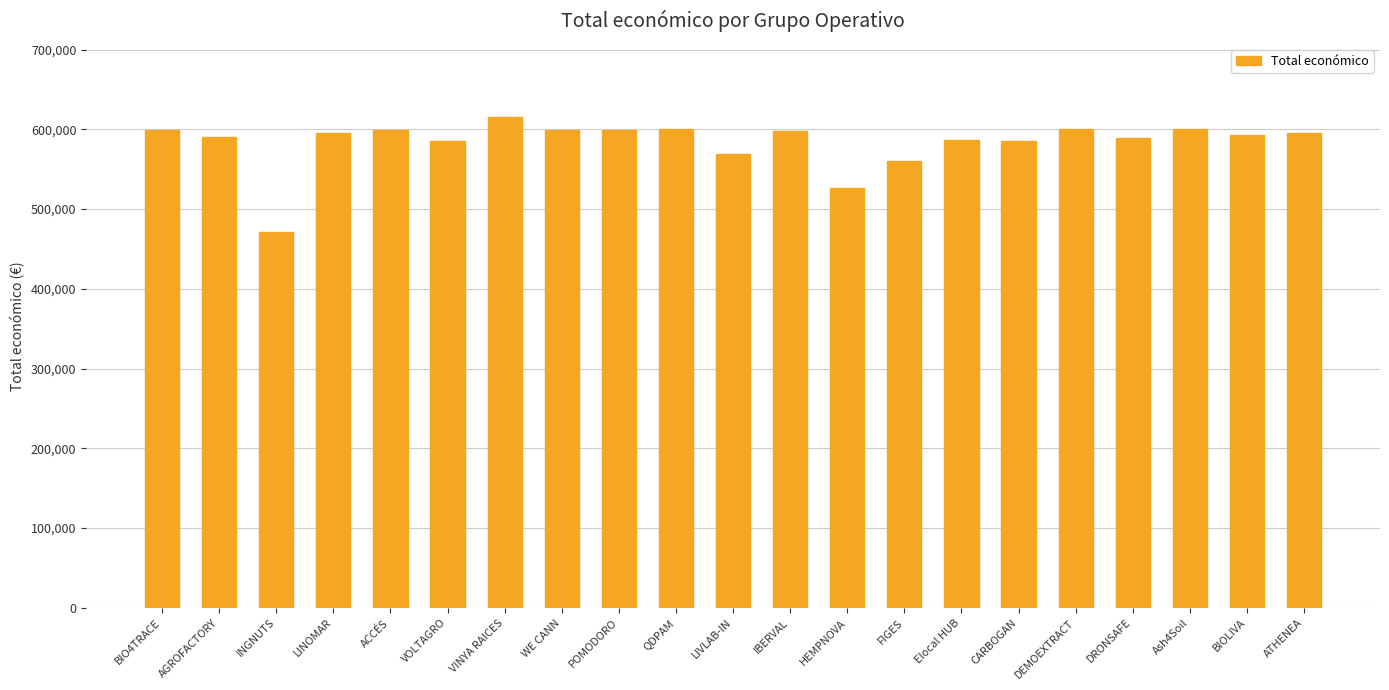

What is the average value?

583787